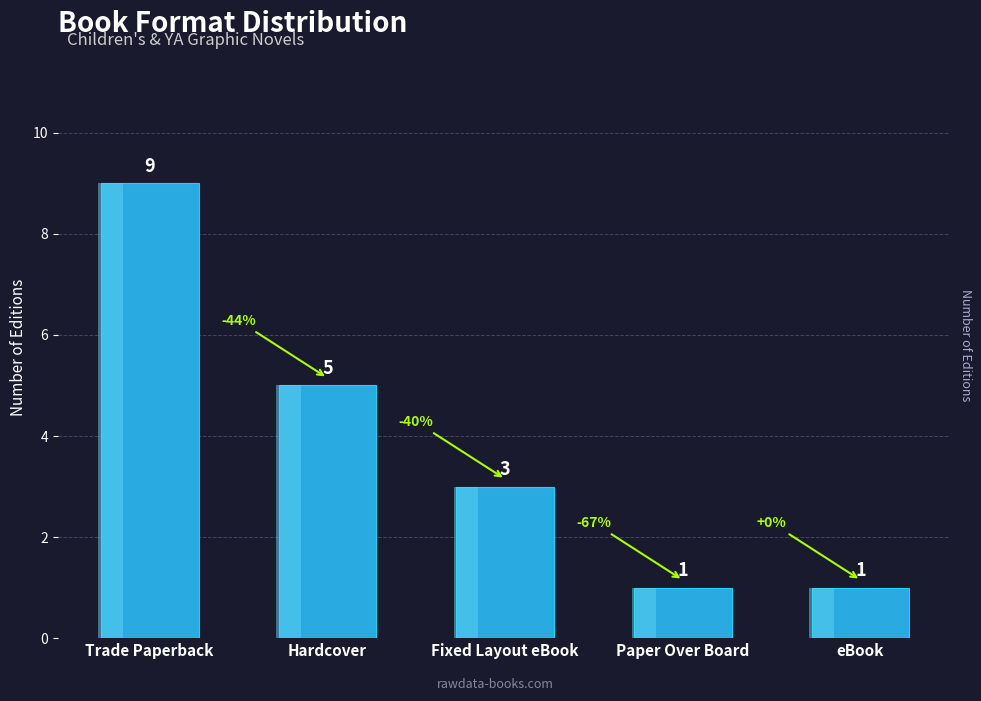

What position from the left is Trade Paperback?

1